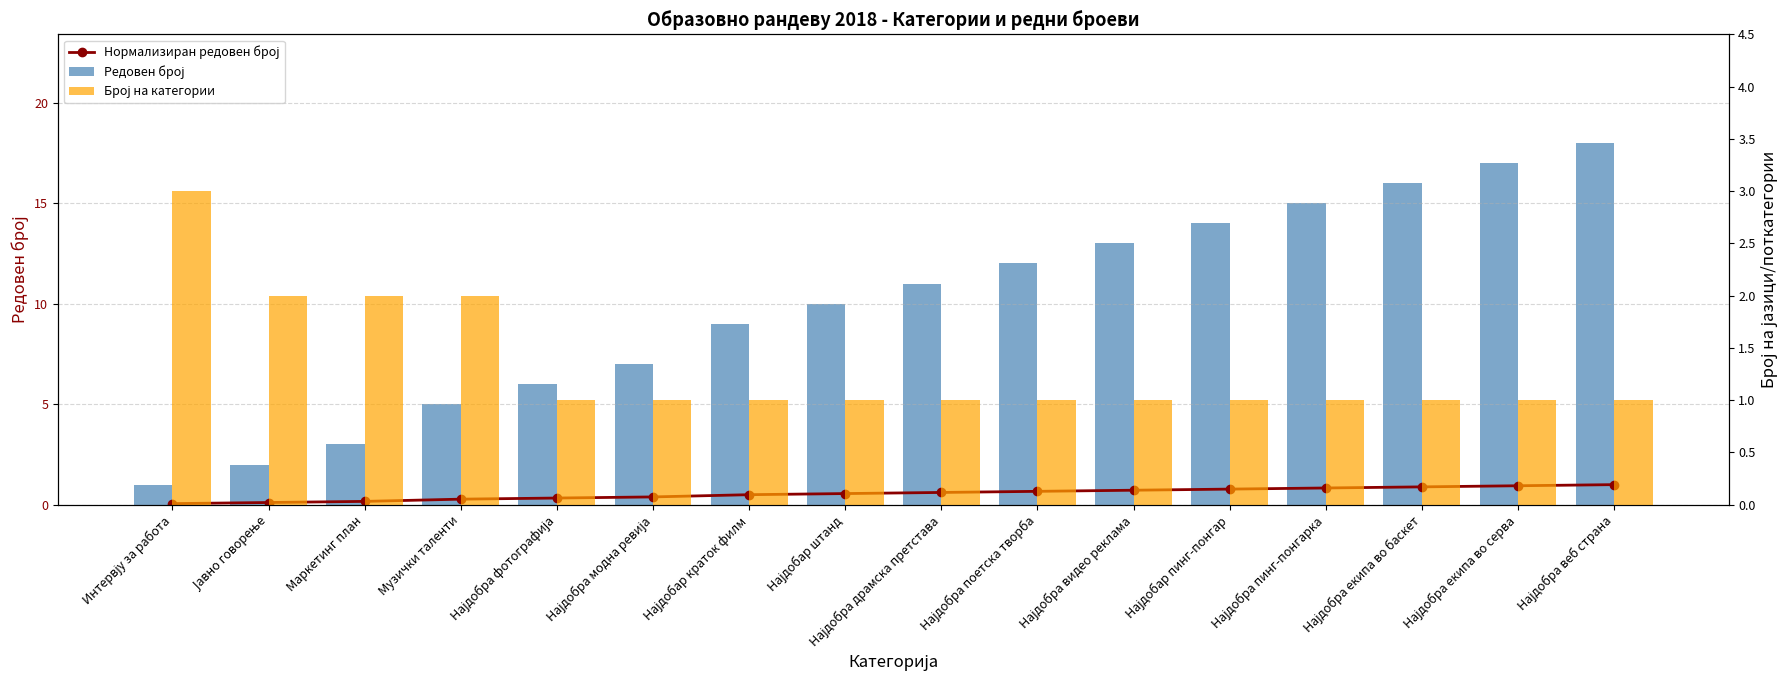

Read the Редовен број value at Најдобар краток филм.

9.0